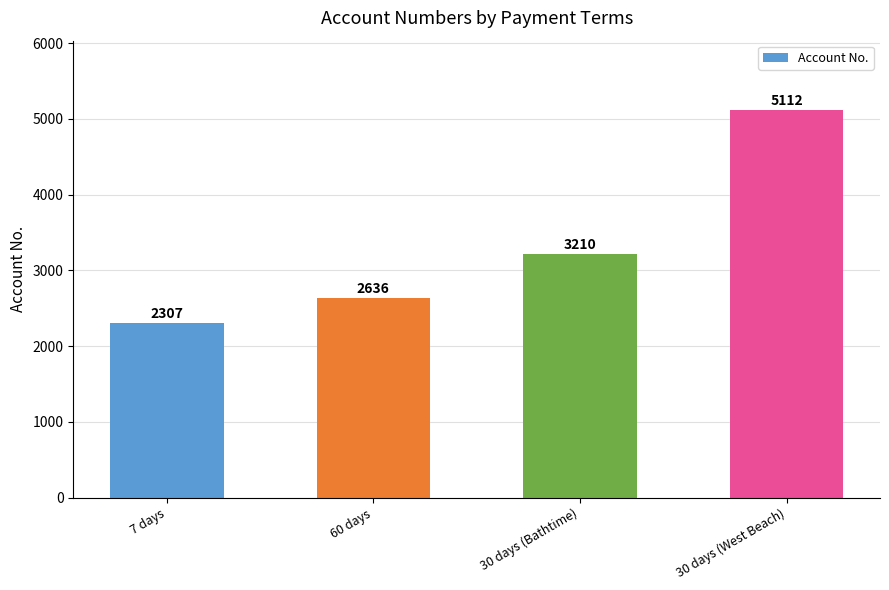

Is it true that the value at 30 days (Bathtime) is 3210?

True